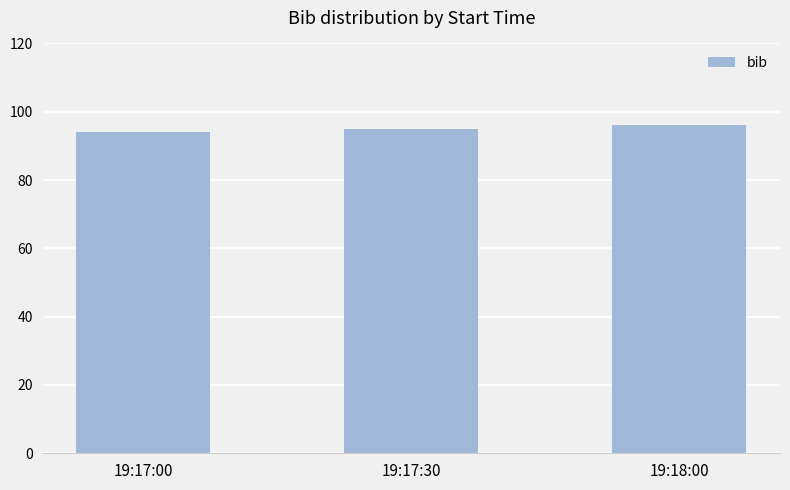

Does the chart contain stacked bars?

No